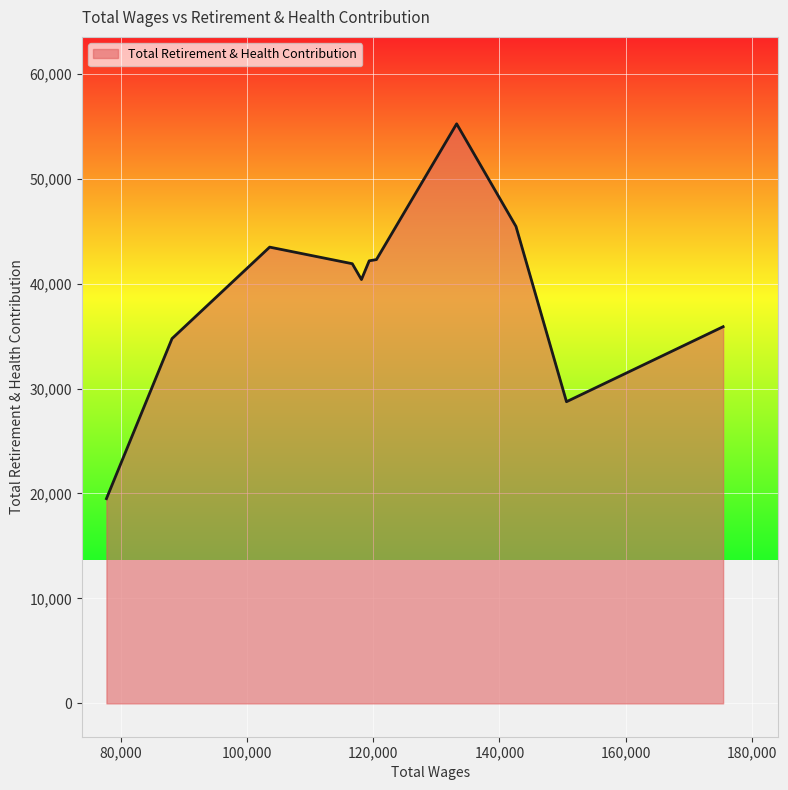

What is the difference between the maximum and minimum values?

35715